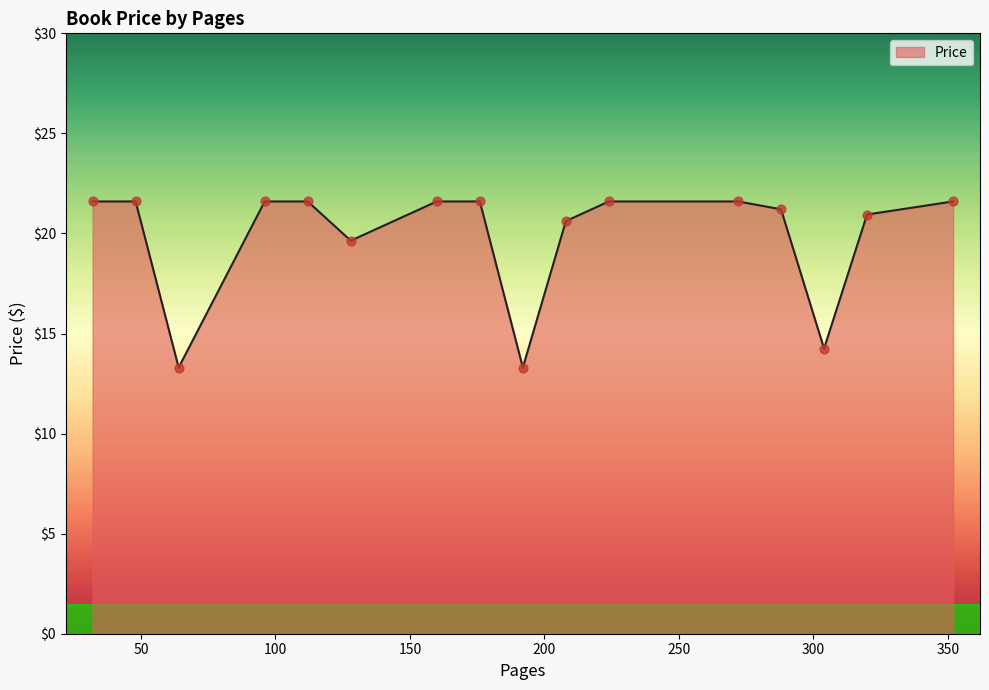

What is the greatest value displayed?

21.6